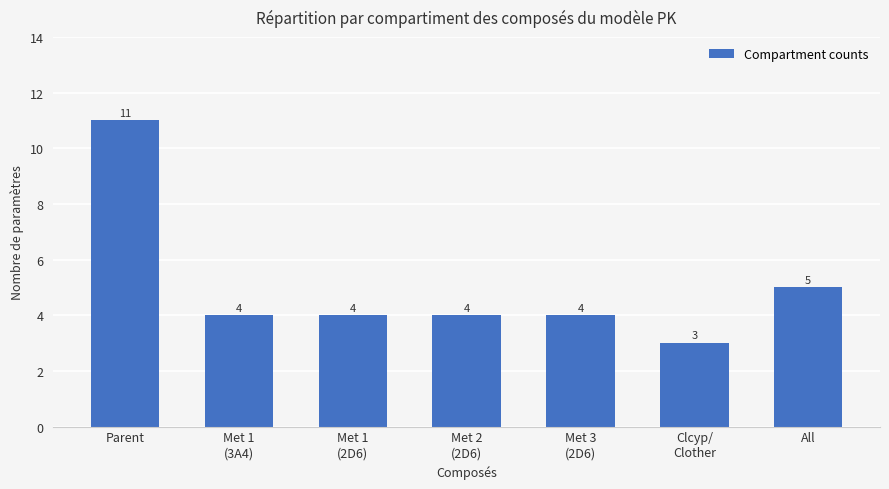

The value at Clcyp/
Clother is 3. True or false?

True